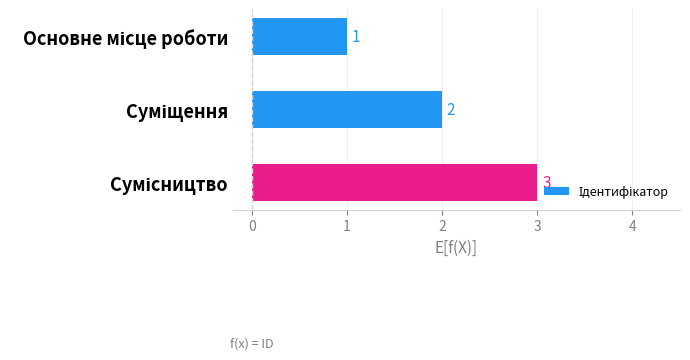

Are the bars horizontal?

Yes